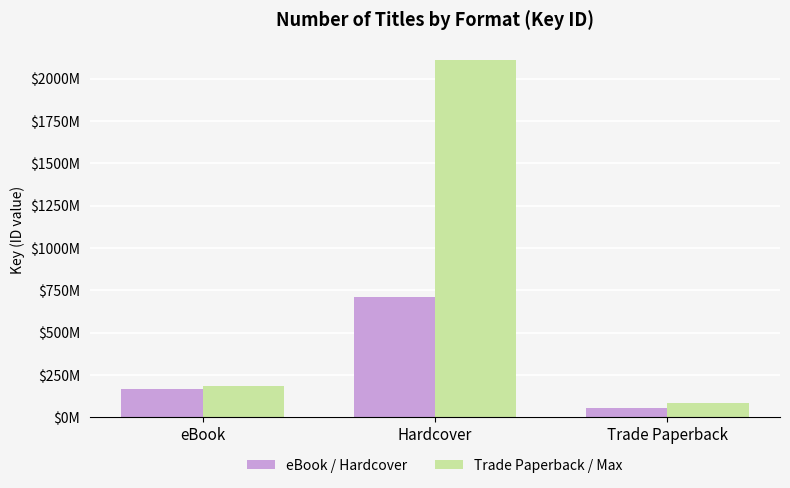

Which series has the widest spread of values?

Trade Paperback / Max